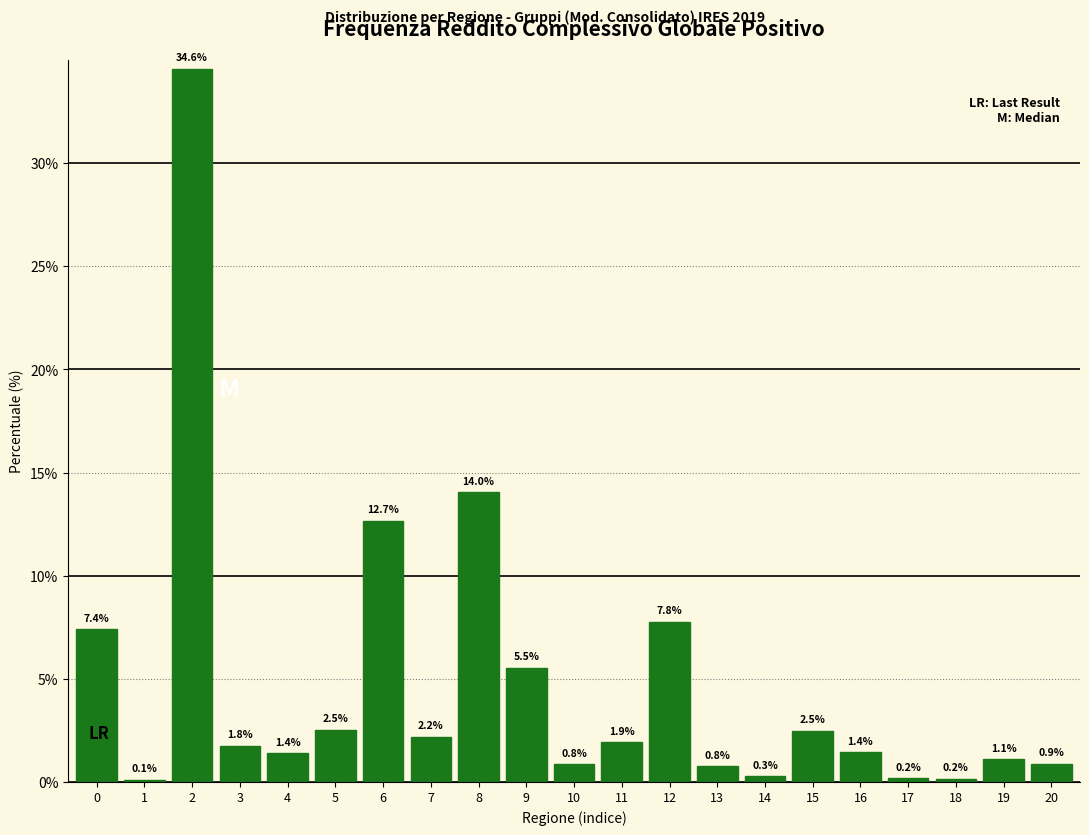

Reading left to right, transcribe all the data shown in this chart.

0=7.4	1=0.1	2=34.6	3=1.8	4=1.4	5=2.5	6=12.7	7=2.2	8=14.0	9=5.5	10=0.8	11=1.9	12=7.8	13=0.8	14=0.3	15=2.5	16=1.4	17=0.2	18=0.2	19=1.1	20=0.9